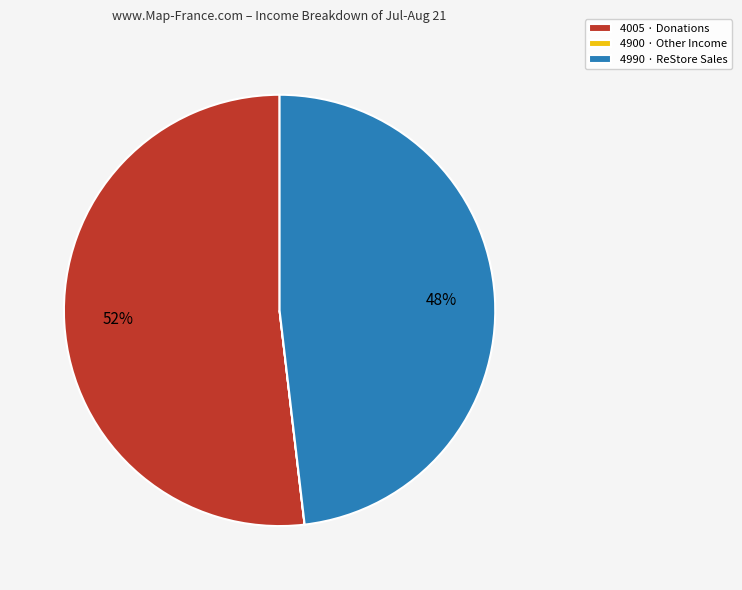

To the nearest percent, what is the difference between the largest and smallest slice percentages?

52%